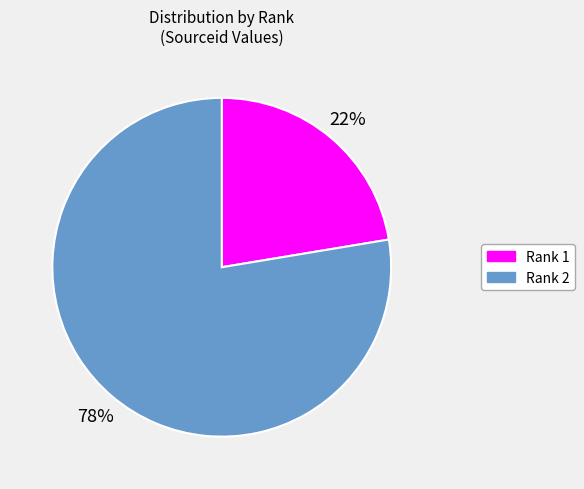

What is the ratio of the value at Rank 2 to the value at Rank 1?

3.5